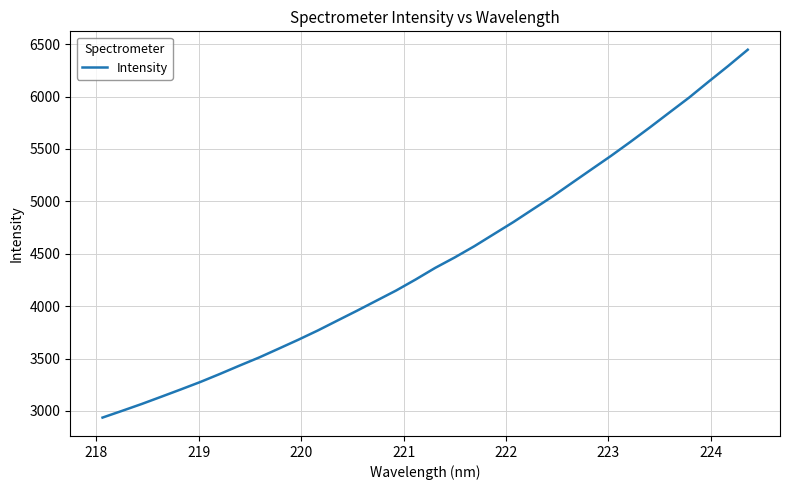

What is the maximum value shown in the chart?

6447.2